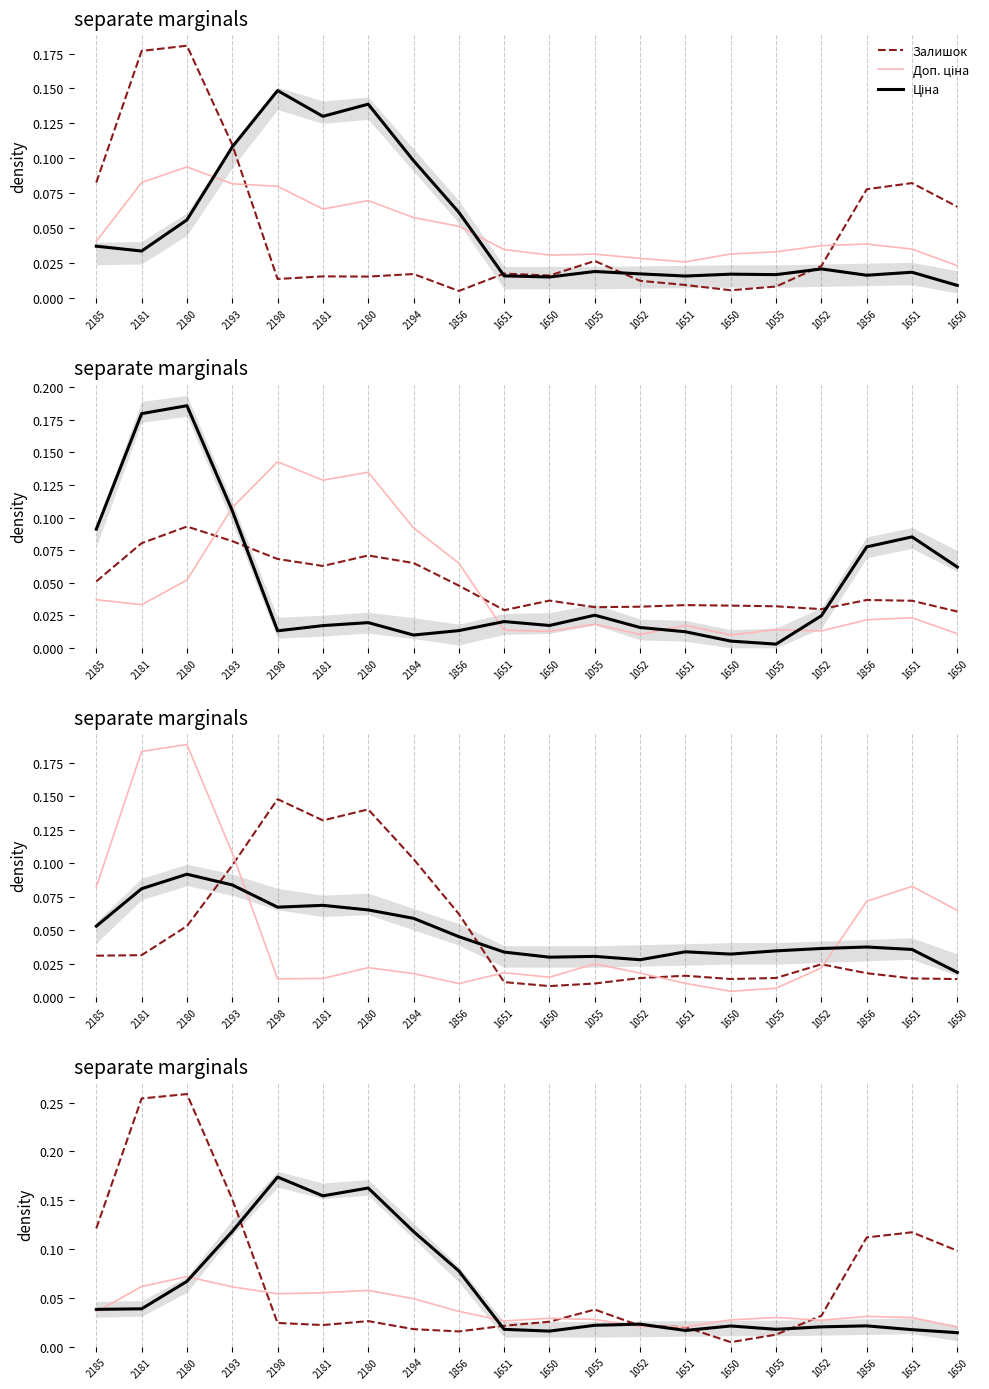

The value of Залишок at 1052 is 0.0. True or false?

True